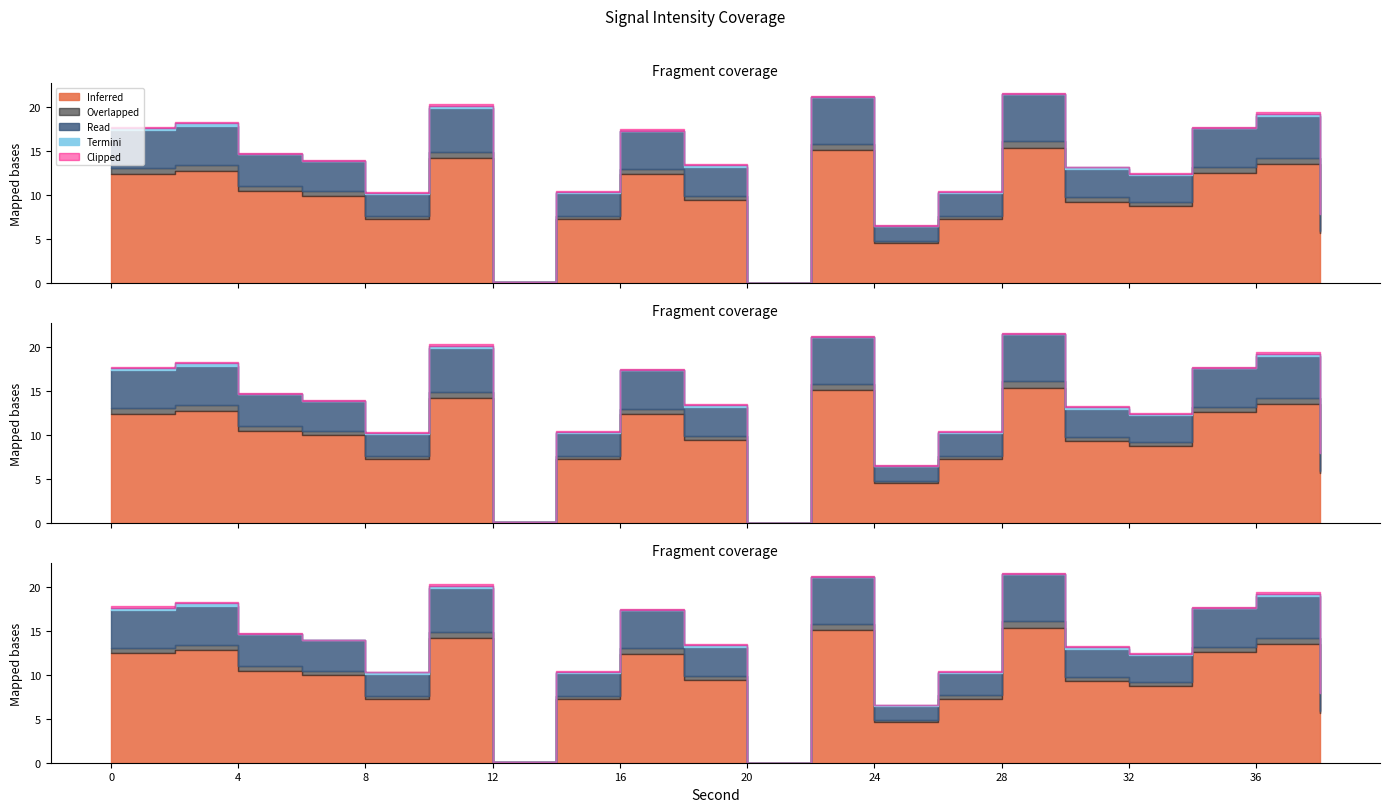

How many interior local peaks (higher than both neighbors) does the data have?

6